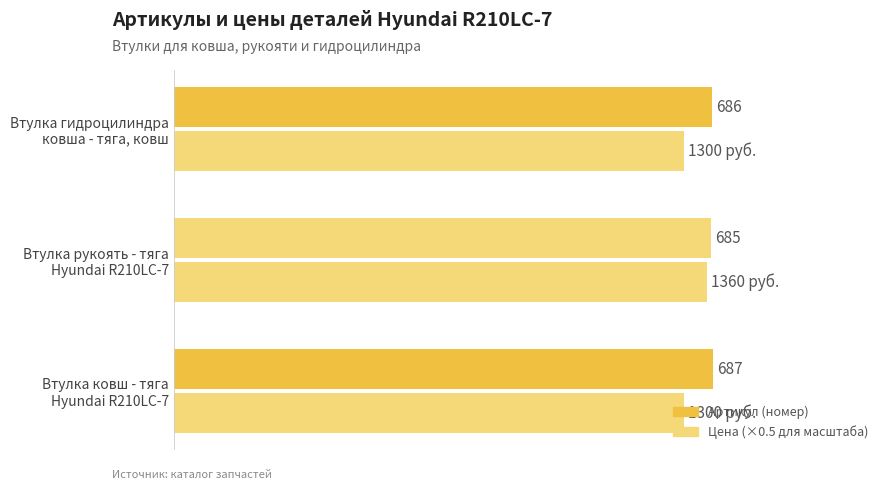

List the labels in order of value, smallest first.

Втулка рукоять - тяга
Hyundai R210LC-7, Втулка гидроцилиндра
ковша - тяга, ковш, Втулка ковш - тяга
Hyundai R210LC-7